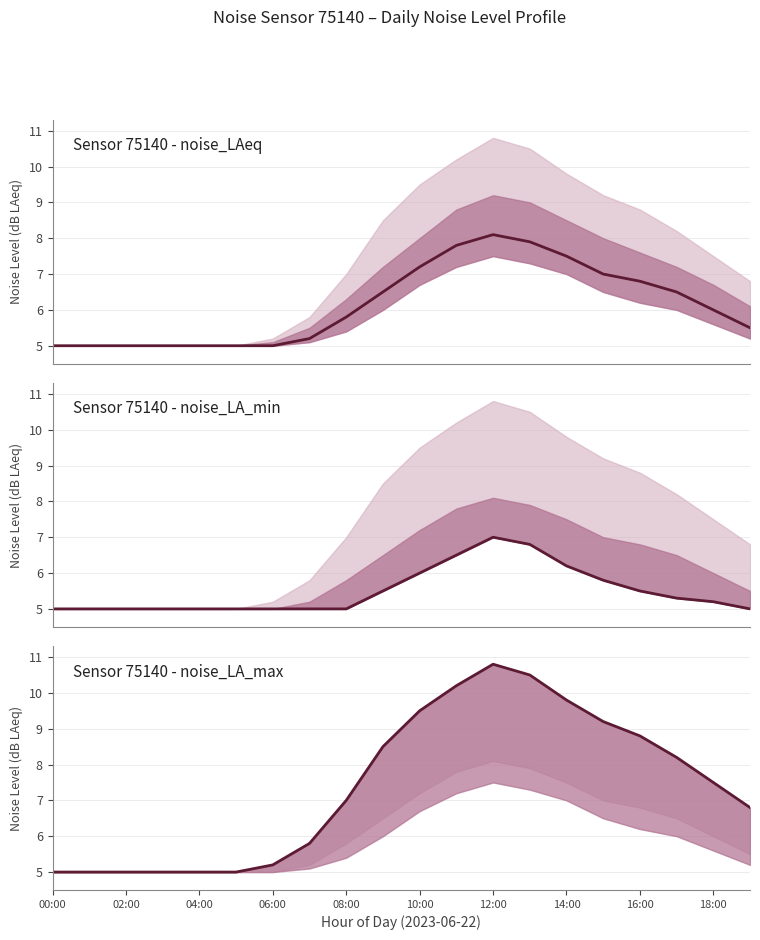

Which category has the lowest value in the noise_LA_max series?

00:00